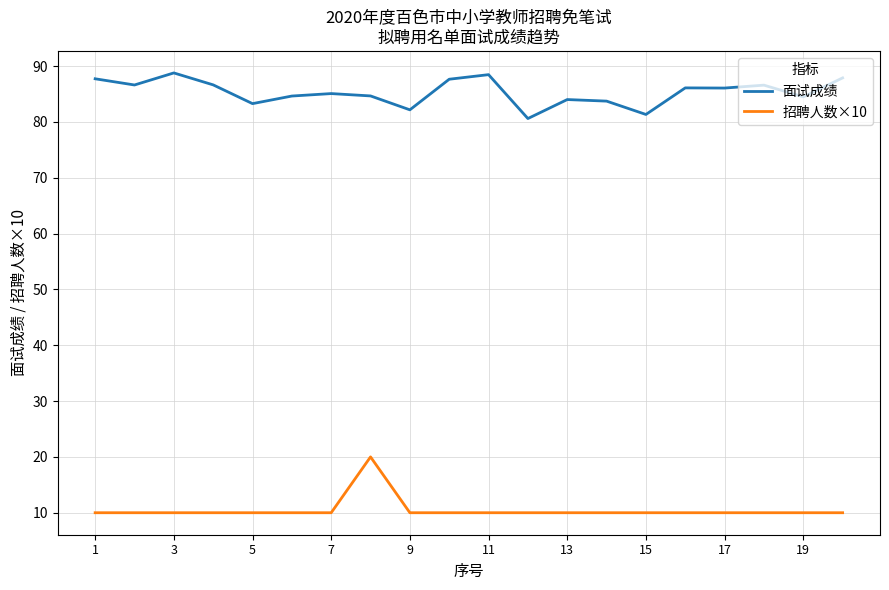

What is the highest value of the 面试成绩 series?

88.8